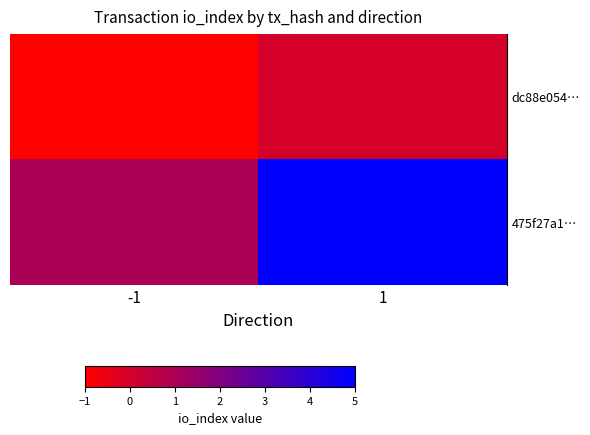

What is the difference between the highest and lowest values at 1?

5